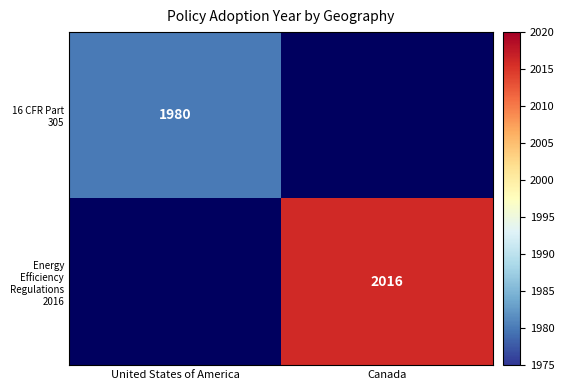

Is the value of Energy Efficiency Regulations 2016 at Canada greater than the value of 16 CFR Part 305 at United States of America?

Yes